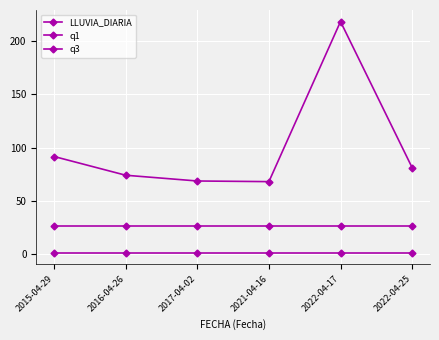

Does the chart have visible grid lines?

Yes